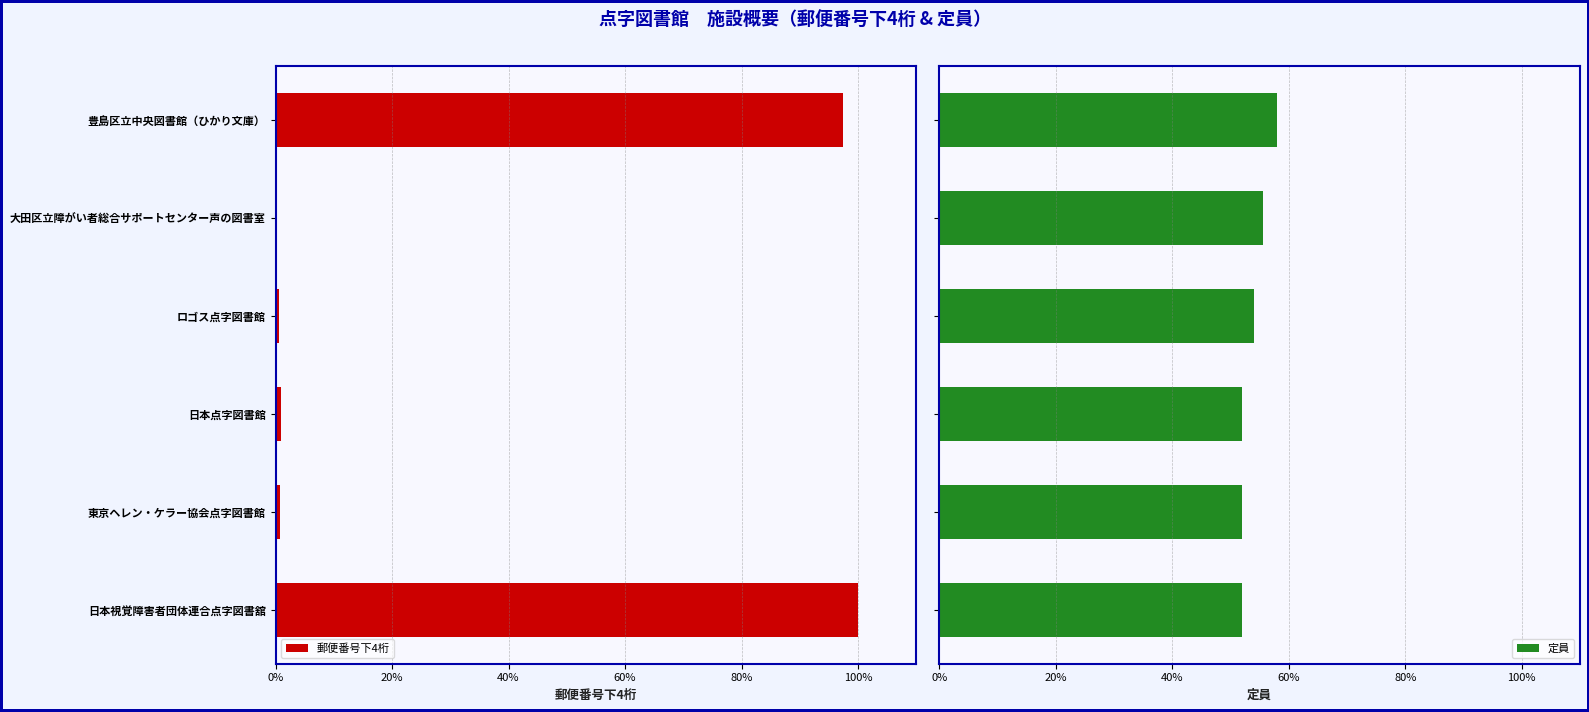

What is the difference between the maximum and minimum values in the 定員 series?

6.0